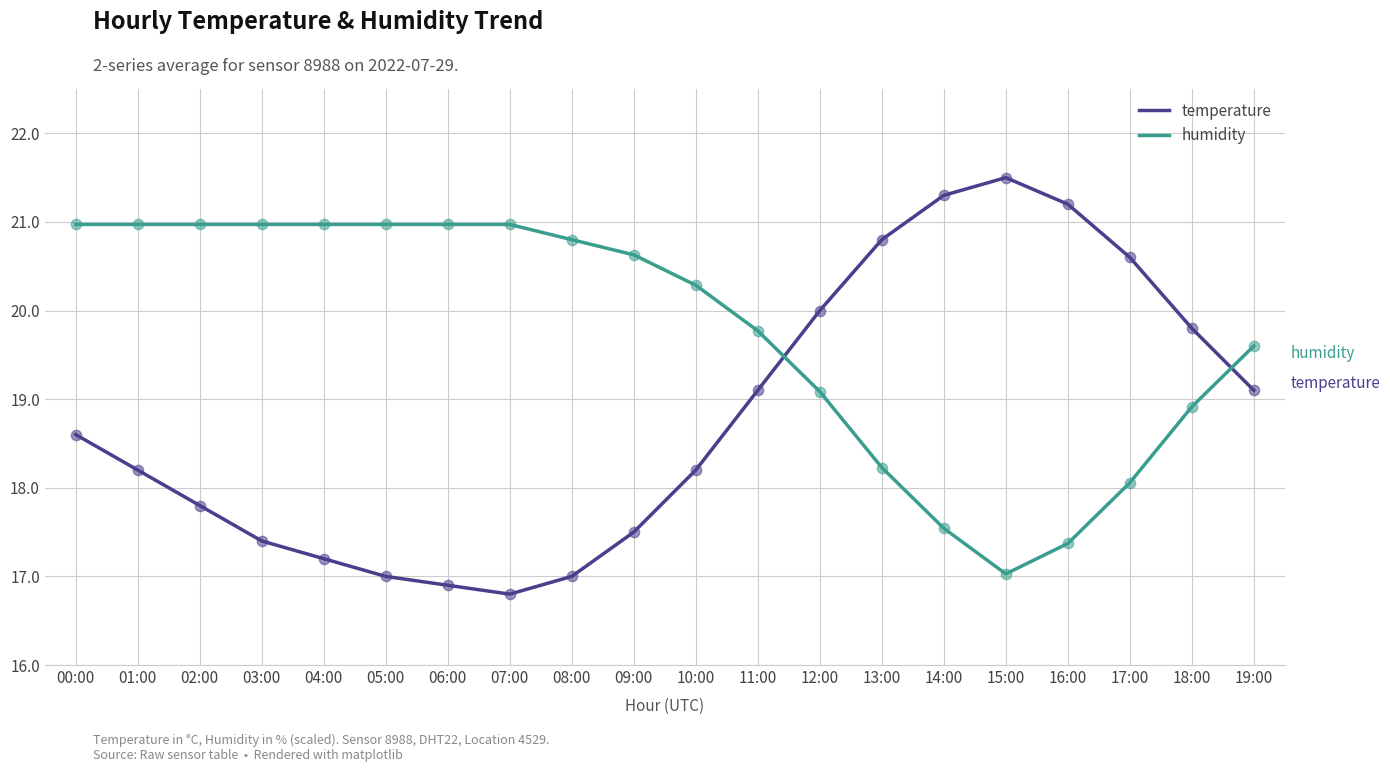

At which category is the sum across all series the highest?

00:00